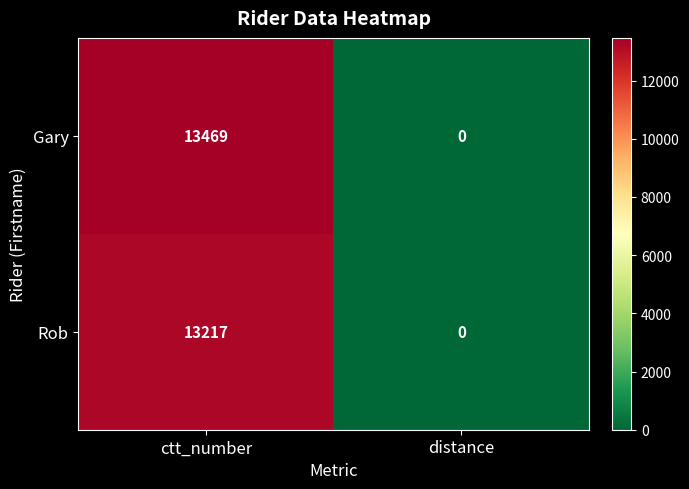

Where is Rob nearest to the value 6608?

distance